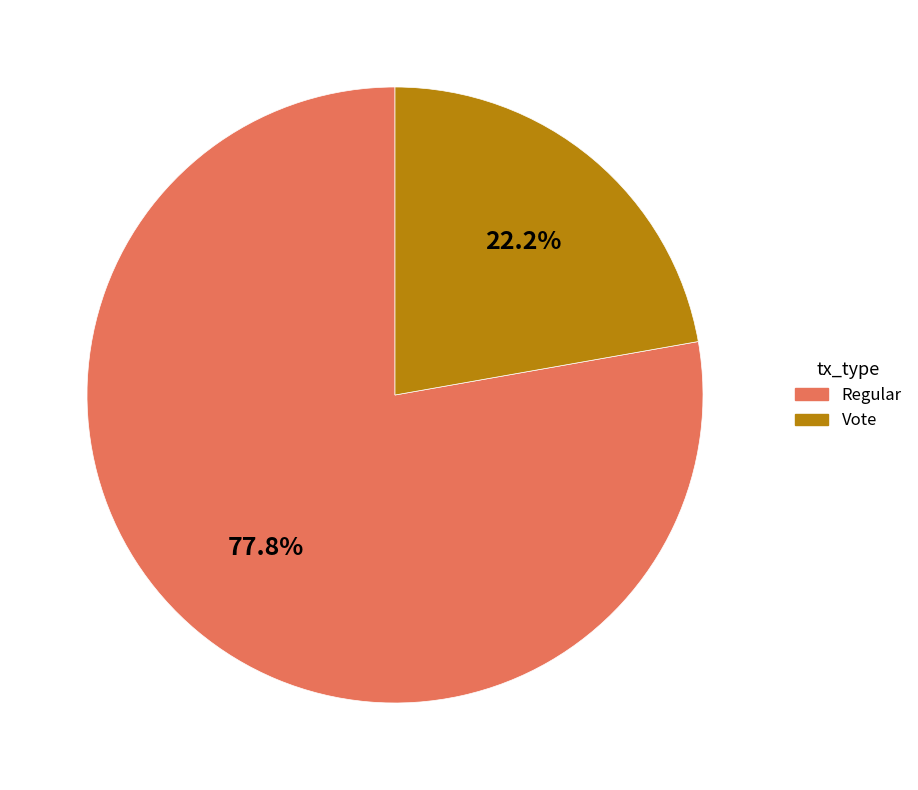

What percentage is the Vote slice, to the nearest percent?

22%